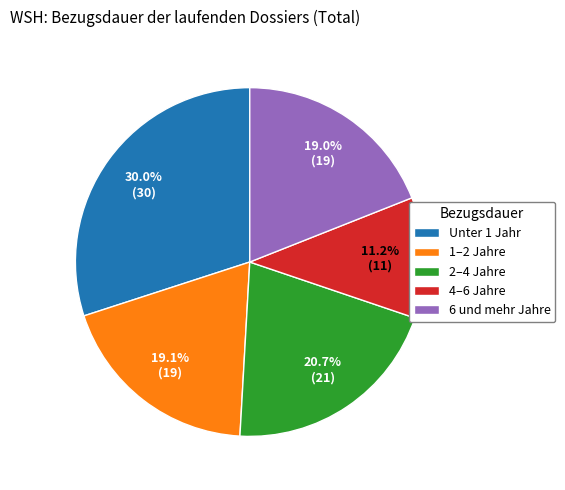

How many slices are in this pie chart?

5